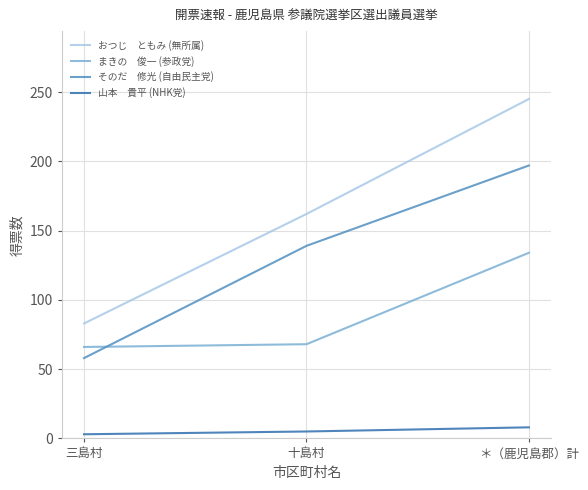

What is the greatest value displayed?

245